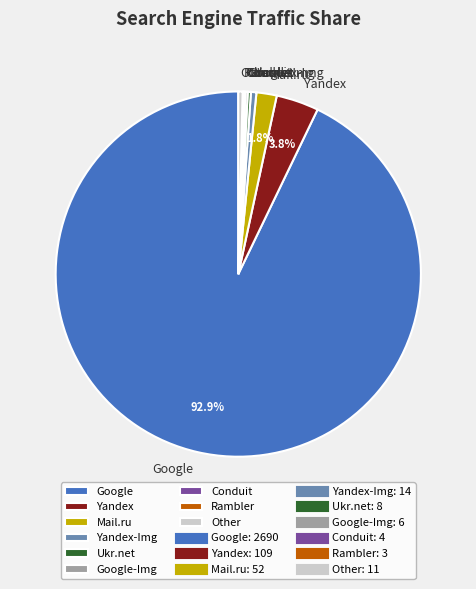

Between Yandex and Google, which is larger?

Google